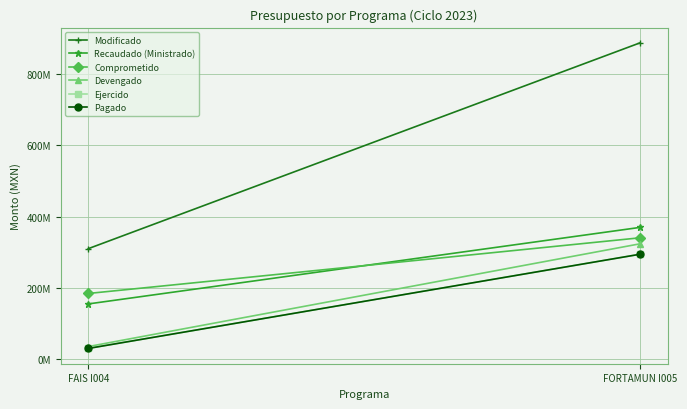

Reading left to right, list all the values displayed in this chart.

Modificado: FAIS I004=310363268.6	FORTAMUN I005=888056158.6
Recaudado (Ministrado): FAIS I004=155215143.5	FORTAMUN I005=370030943.6
Comprometido: FAIS I004=184571045.0	FORTAMUN I005=340845387.0
Devengado: FAIS I004=35515938.4	FORTAMUN I005=323996113.1
Ejercido: FAIS I004=30259550.9	FORTAMUN I005=294675969.6
Pagado: FAIS I004=30259550.9	FORTAMUN I005=294675969.6